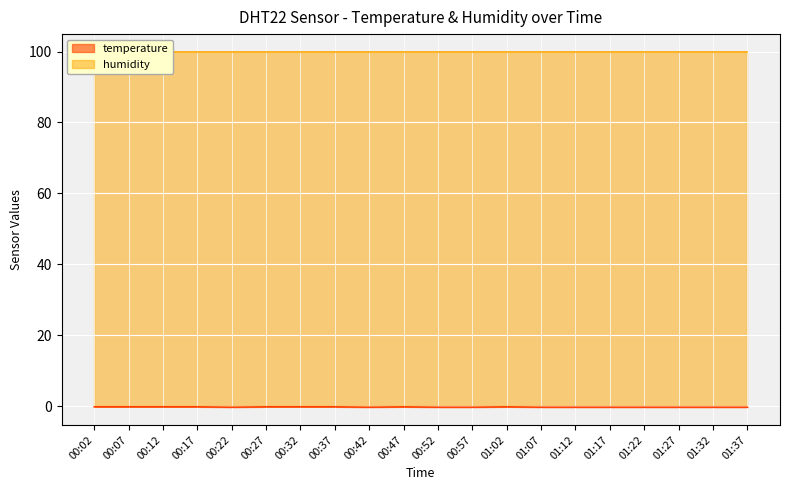

List the labels in order of value, largest first.

00:02, 00:07, 00:12, 00:17, 00:27, 00:32, 00:37, 00:47, 01:02, 00:22, 00:42, 00:52, 00:57, 01:07, 01:12, 01:17, 01:22, 01:27, 01:32, 01:37